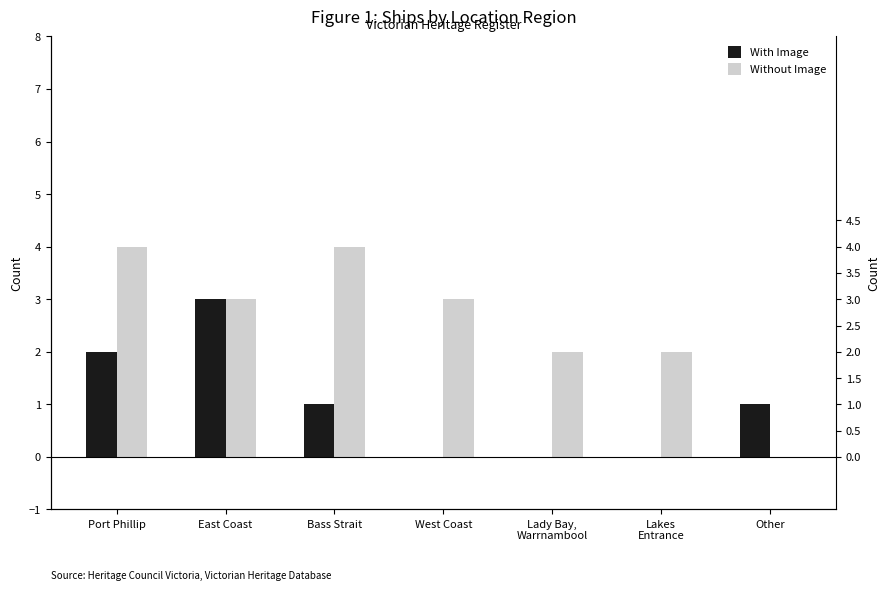

List the labels in order of With Image value, smallest first.

West Coast, Lady Bay,
Warrnambool, Lakes
Entrance, Bass Strait, Other, Port Phillip, East Coast